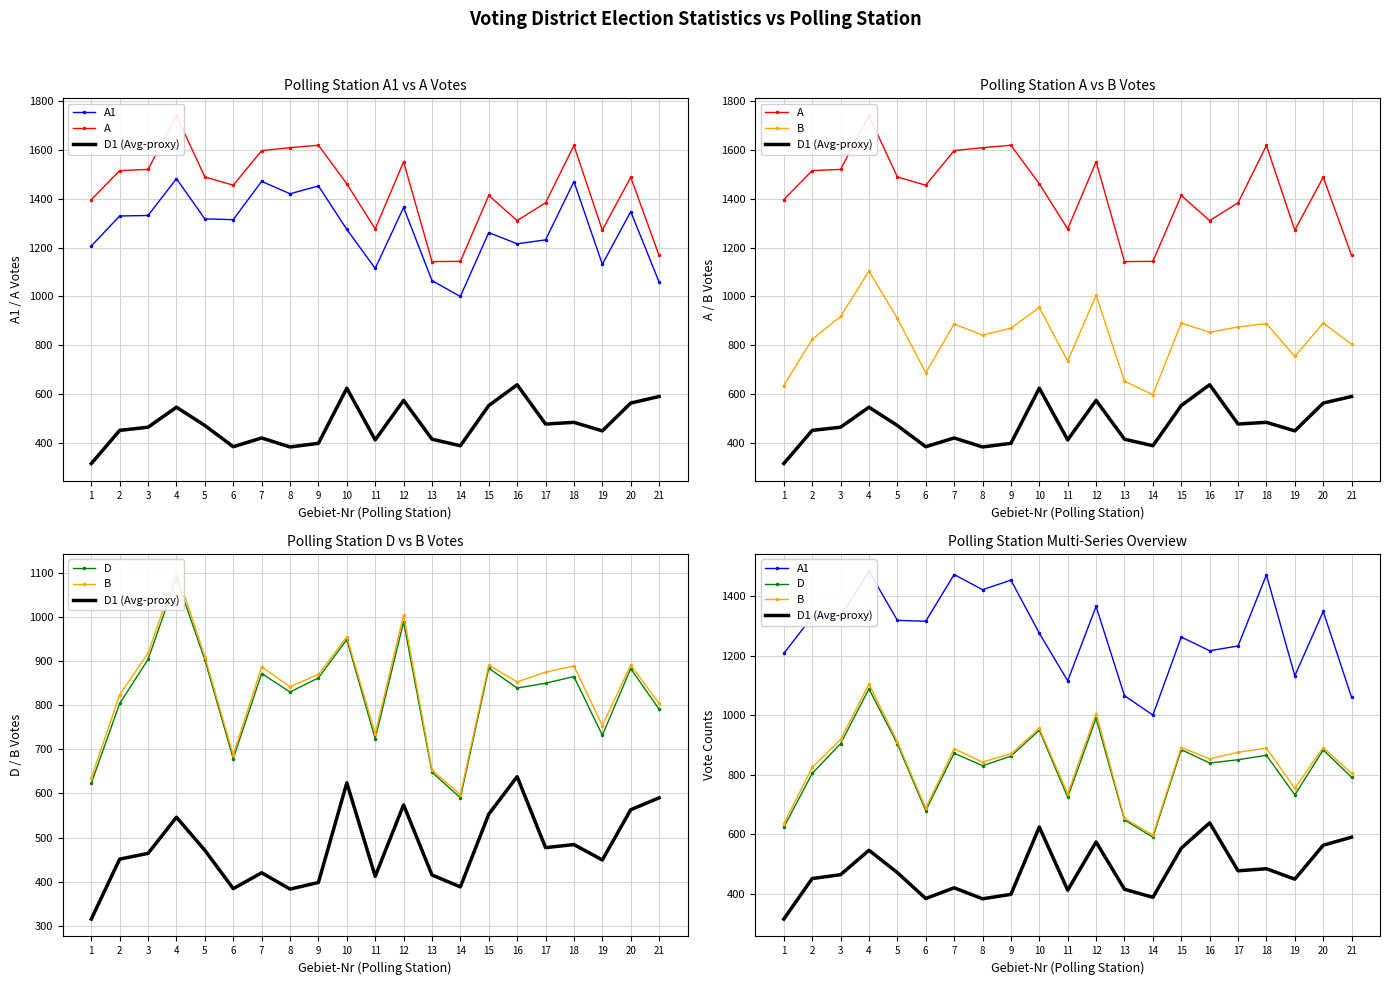

Which label corresponds to the smallest value in the chart?

1